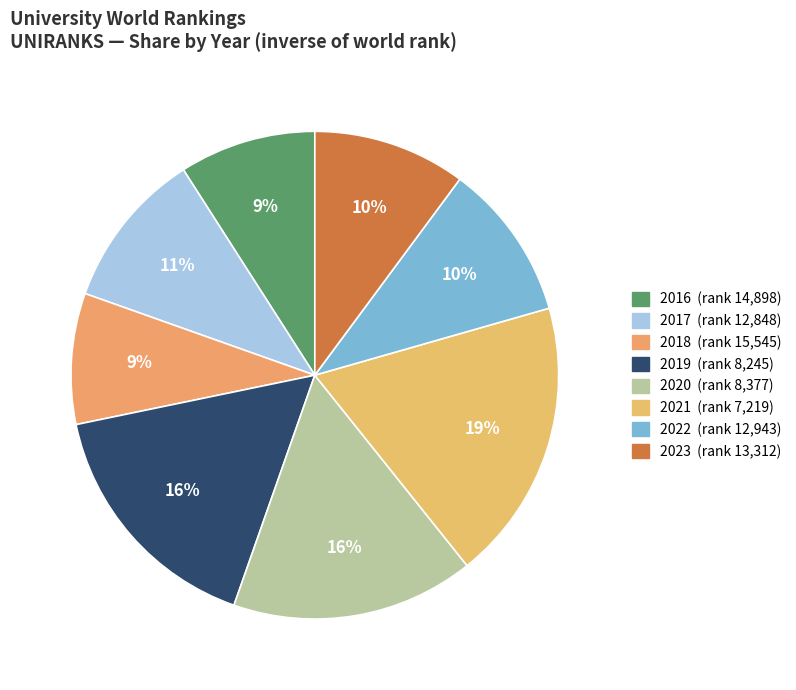

How many slices are in this pie chart?

8